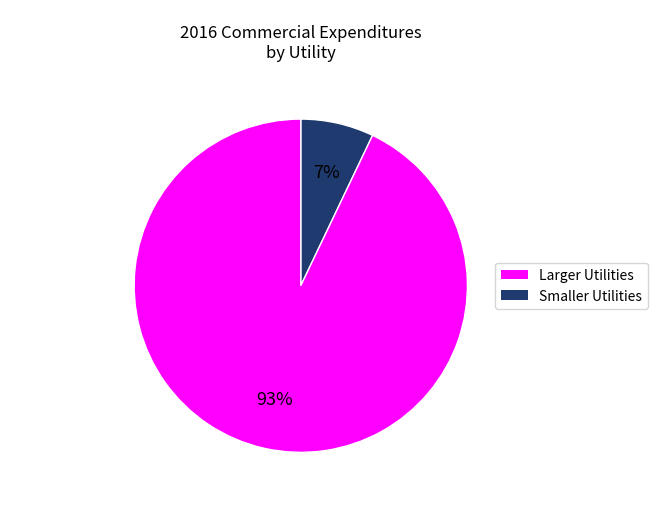

Is there a majority slice in this chart?

Yes